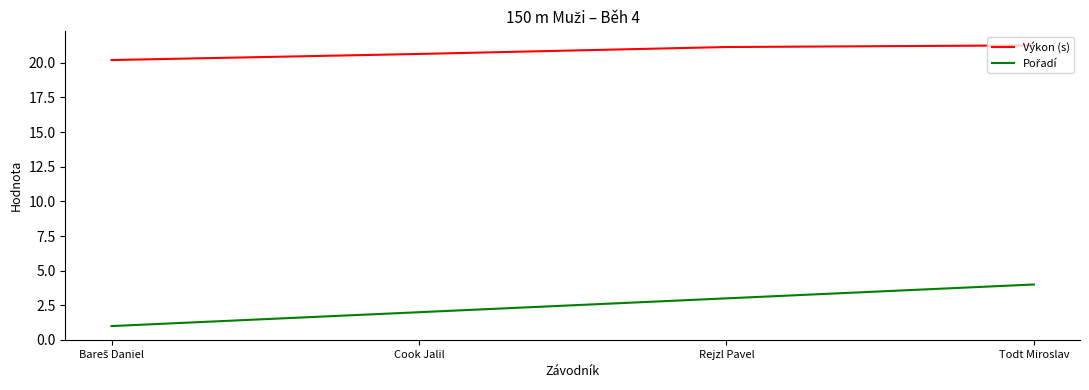

Read the Výkon (s) value at Todt Miroslav.

21.3